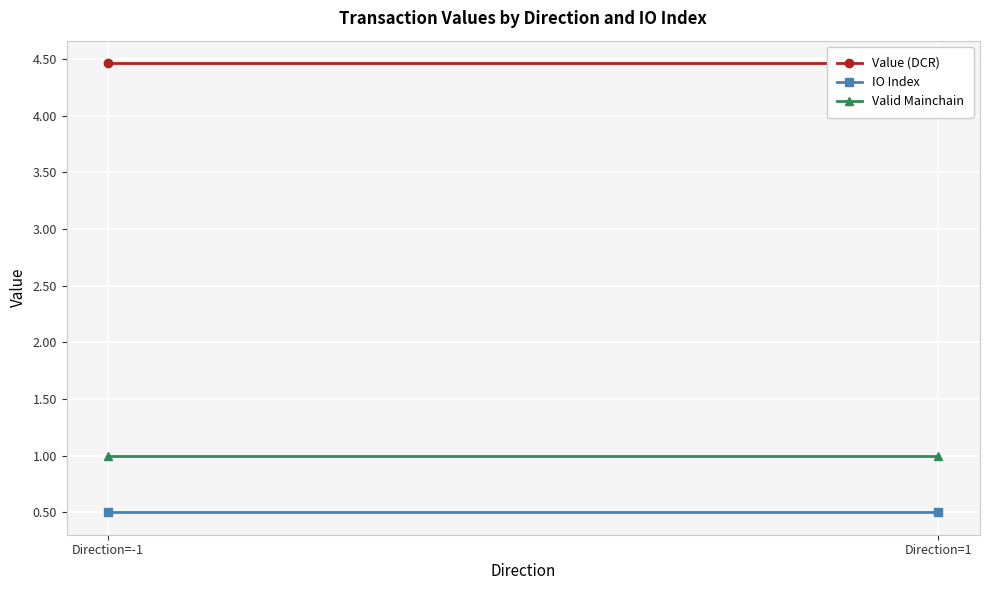

What is the value of the Valid Mainchain point at the 1st from the left?

1.0